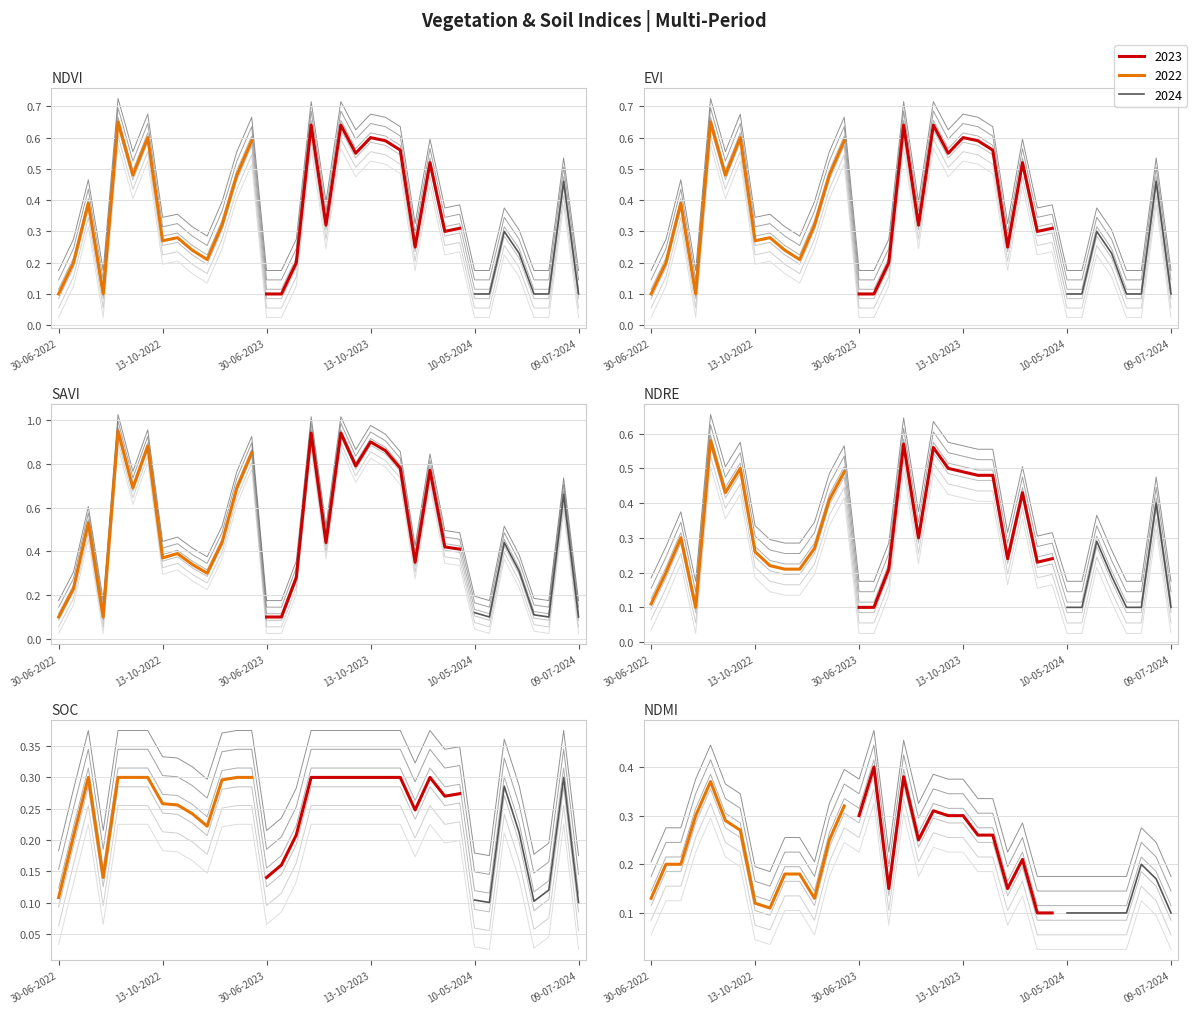

True or false: savi and ndre cross at least once.

True